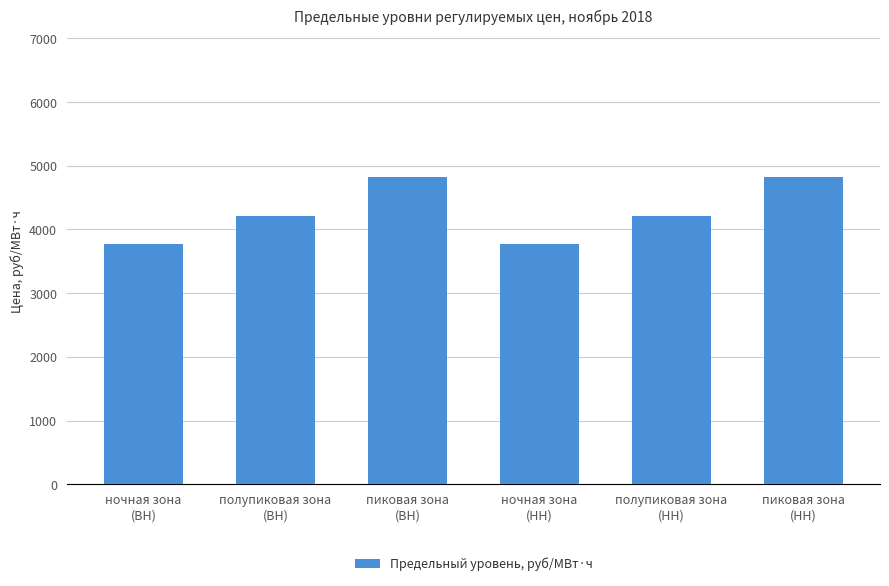

Reading left to right, list all the values displayed in this chart.

3769.8	4213.8	4822.7	3769.8	4213.8	4822.7